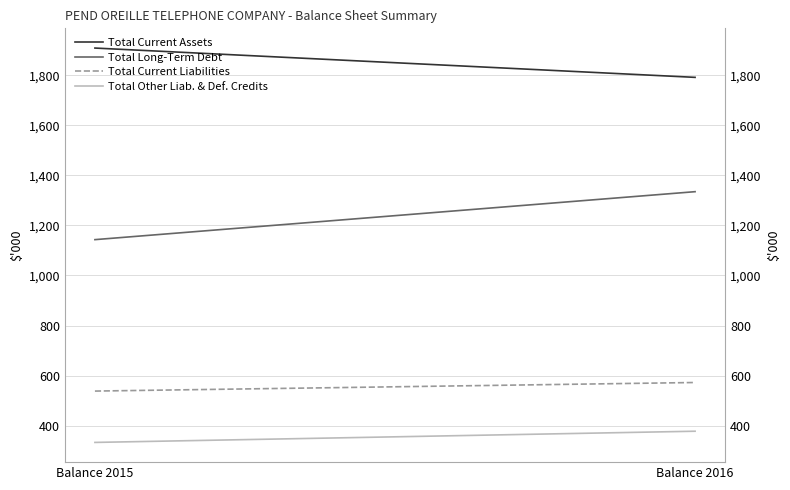

What is the value of the Total Current Assets point at the 1st from the left?

1908503